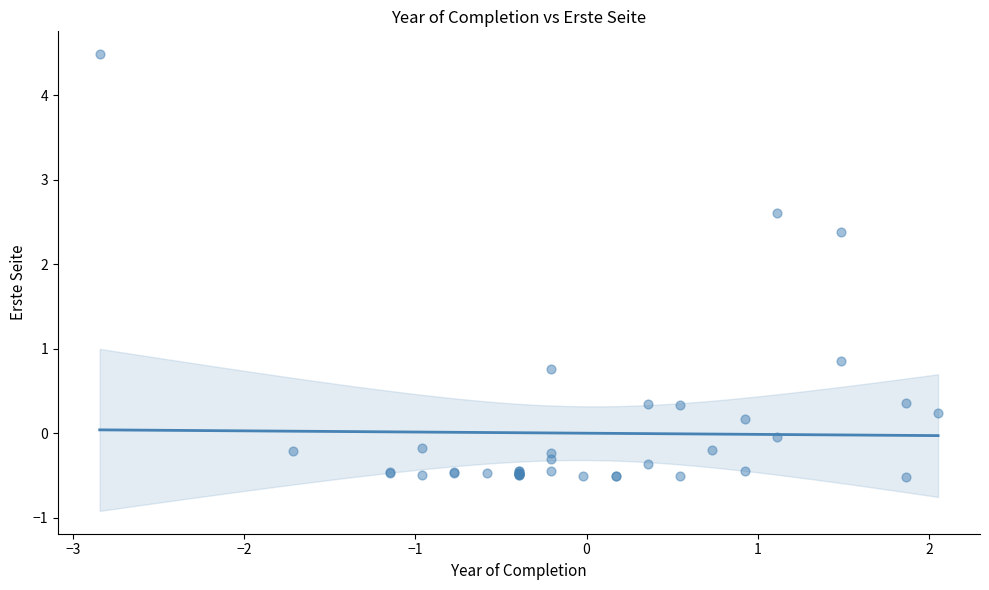

What Y value in the scatter plot is closest to 1?

0.9